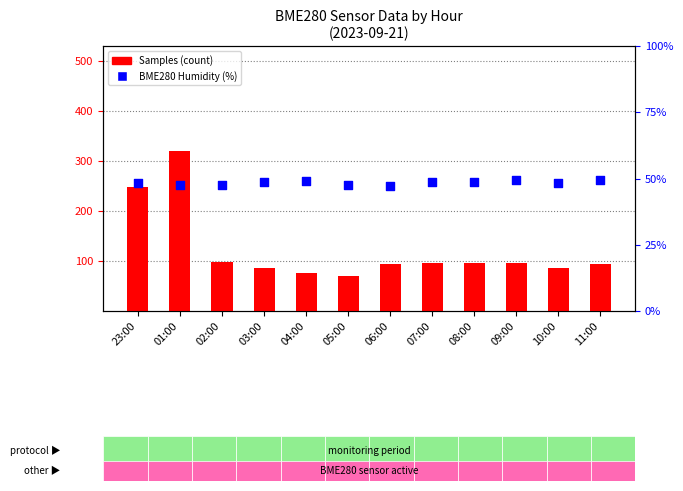

Which series has the largest total across all categories?

Samples (count)